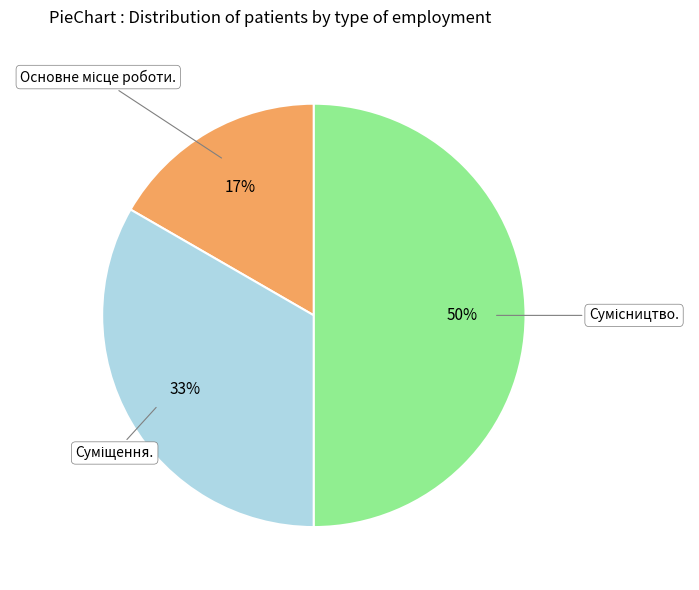

To the nearest percent, what is the average slice percentage?

33%